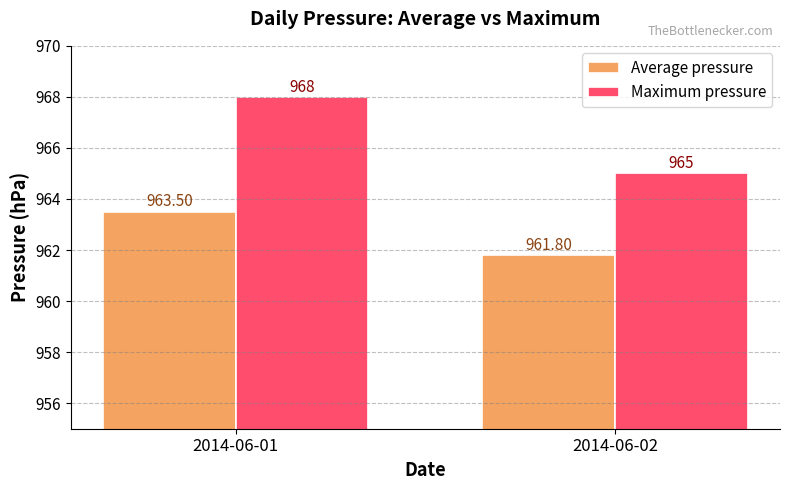

Reading left to right, list all the values displayed in this chart.

Average pressure: 963.5	961.8
Maximum pressure: 968.0	965.0